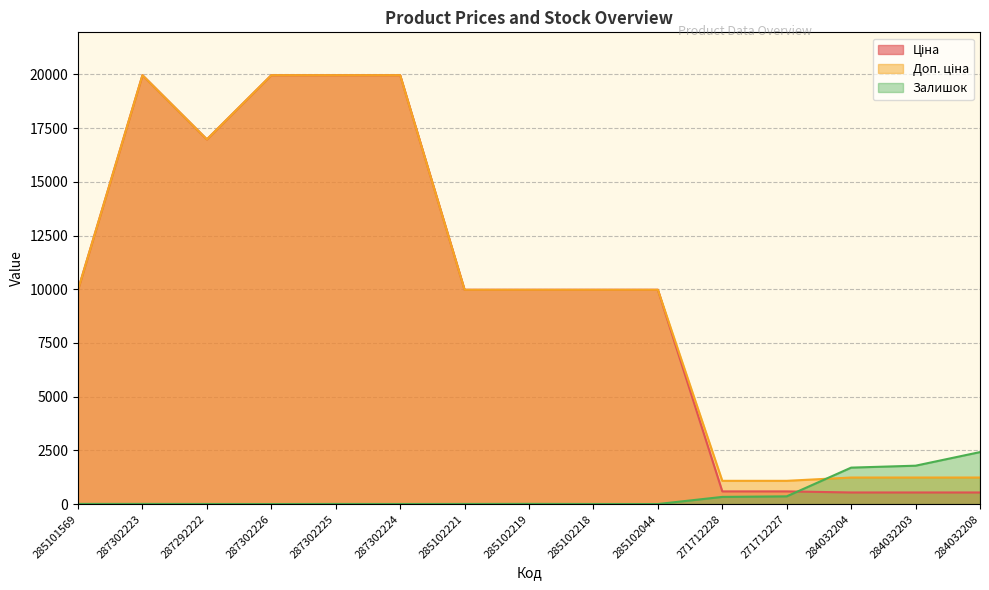

Which series ends up on top after the final intersection of Залишок and Ціна?

Залишок